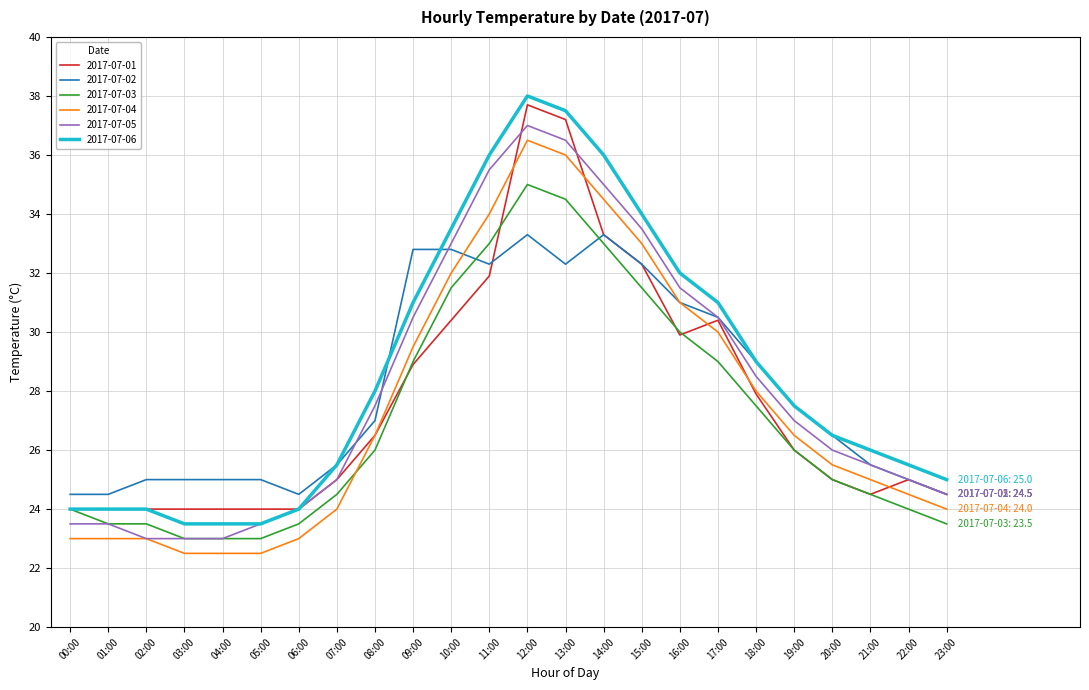

Does the chart have visible grid lines?

Yes